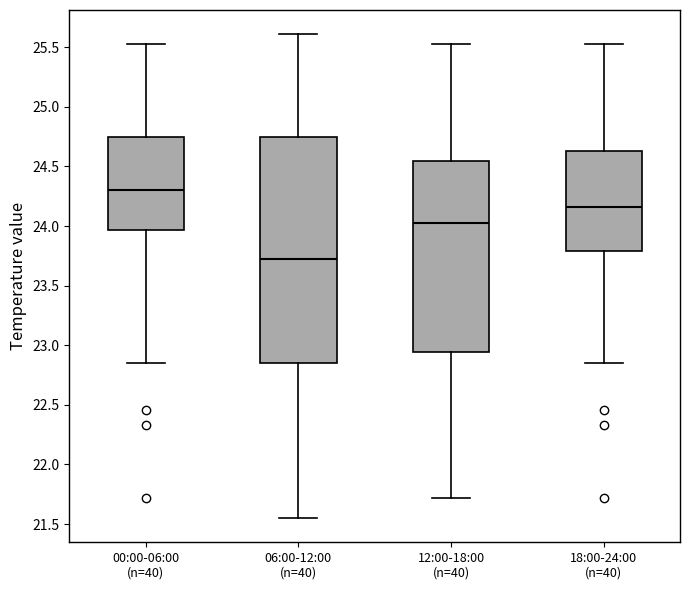

Which box is the tallest, from its lower edge to its upper edge?

06:00-12:00 (n=40)